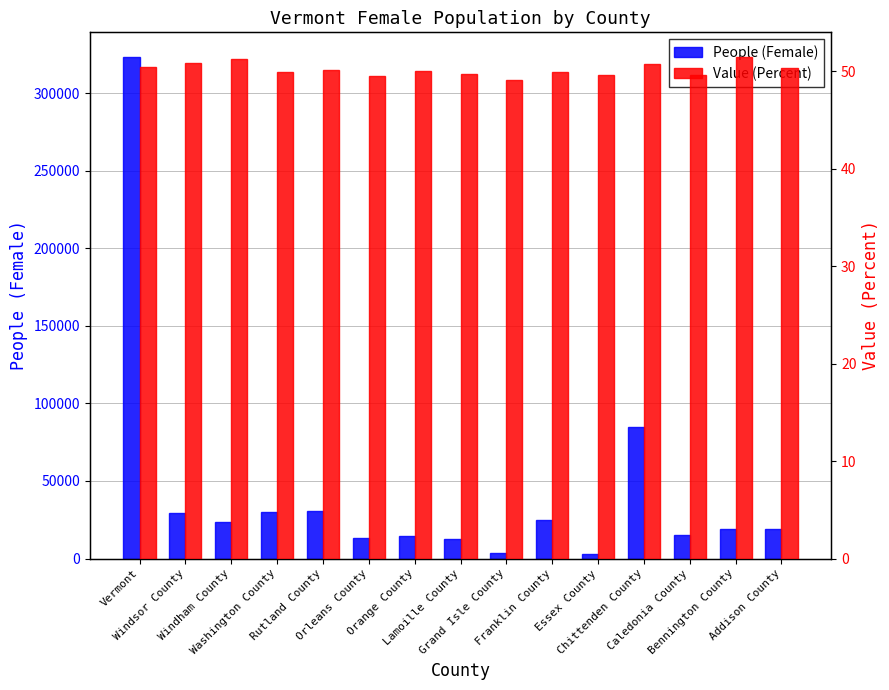

Which series has the largest range (max minus min)?

People (Female)